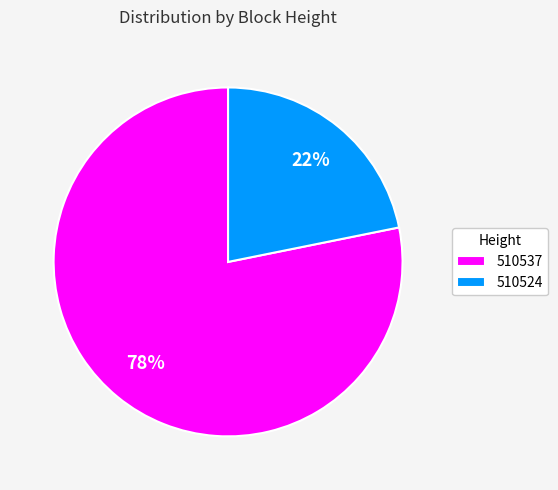

To the nearest percent, what is the average slice percentage?

50%